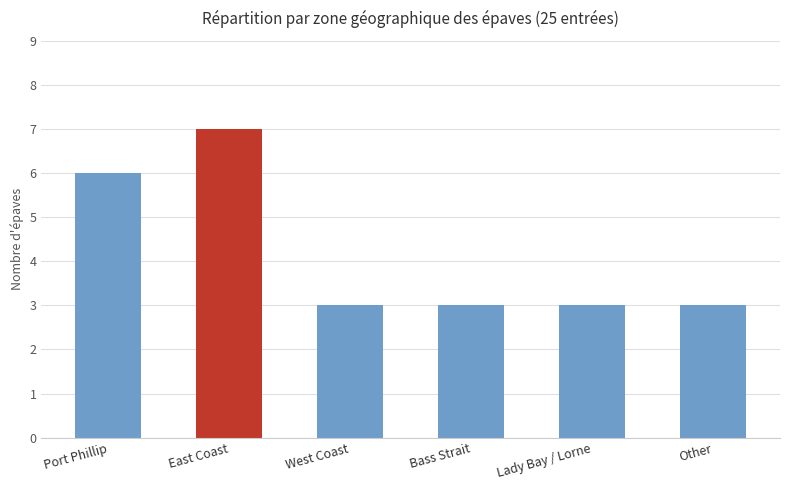

Read the value at Other.

3